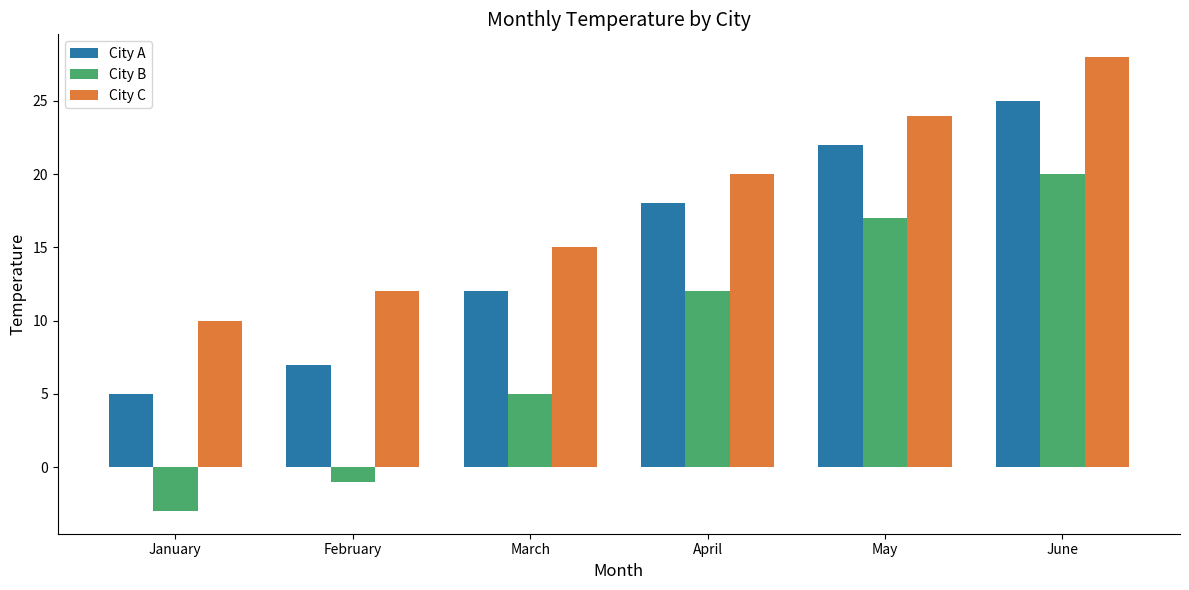

Reading left to right, transcribe all the data shown in this chart.

City A: January=5	February=7	March=12	April=18	May=22	June=25
City B: January=-3	February=-1	March=5	April=12	May=17	June=20
City C: January=10	February=12	March=15	April=20	May=24	June=28